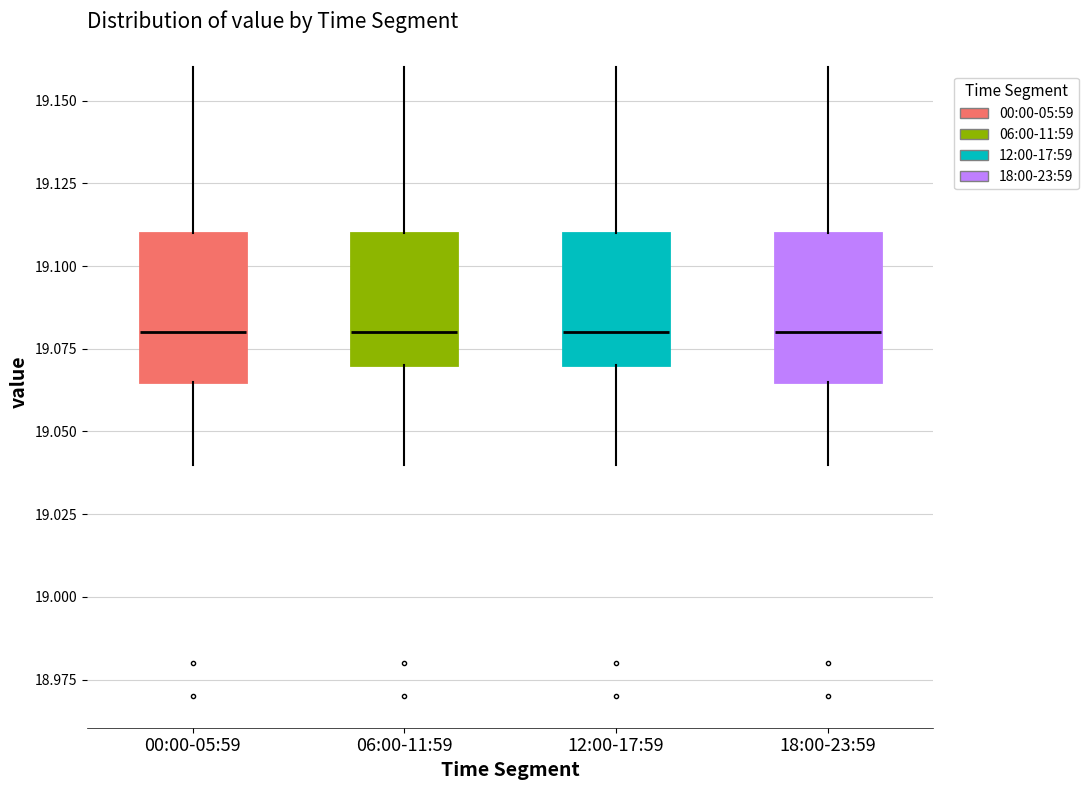

Reading left to right, read every box against the y-axis: the position of its median line, the range the box covers, and the ends of its whiskers. The values are not printed on the chart, so give them approximately, as read against the axis.

00:00-05:59: median 19.080, box 19.065 to 19.110, whiskers 19.040 to 19.160
06:00-11:59: median 19.080, box 19.070 to 19.110, whiskers 19.040 to 19.160
12:00-17:59: median 19.080, box 19.070 to 19.110, whiskers 19.040 to 19.160
18:00-23:59: median 19.080, box 19.065 to 19.110, whiskers 19.040 to 19.160